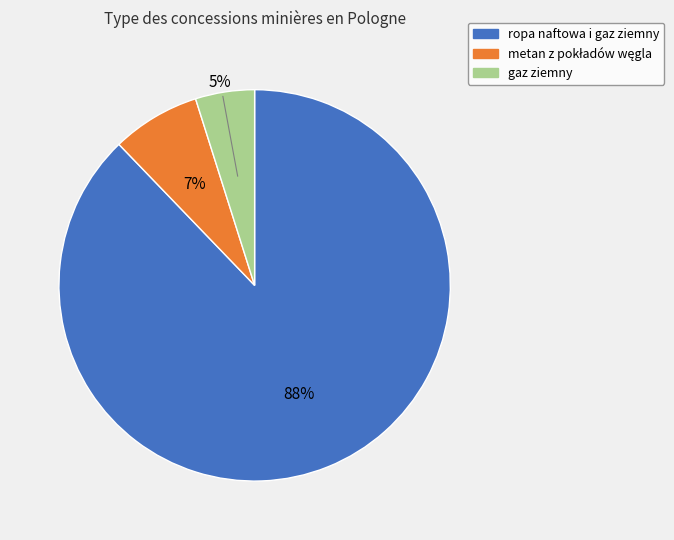

Between ropa naftowa i gaz ziemny and gaz ziemny, which is larger?

ropa naftowa i gaz ziemny